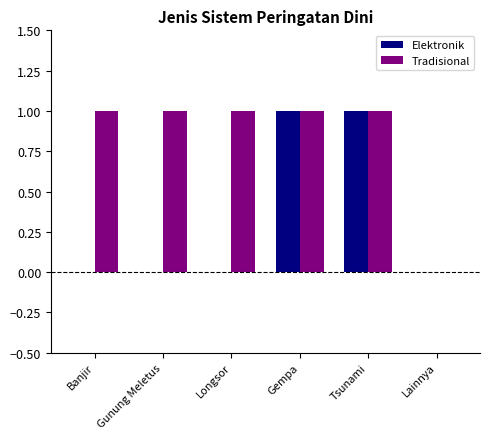

What value does the Tradisional series have at Gunung Meletus?

1